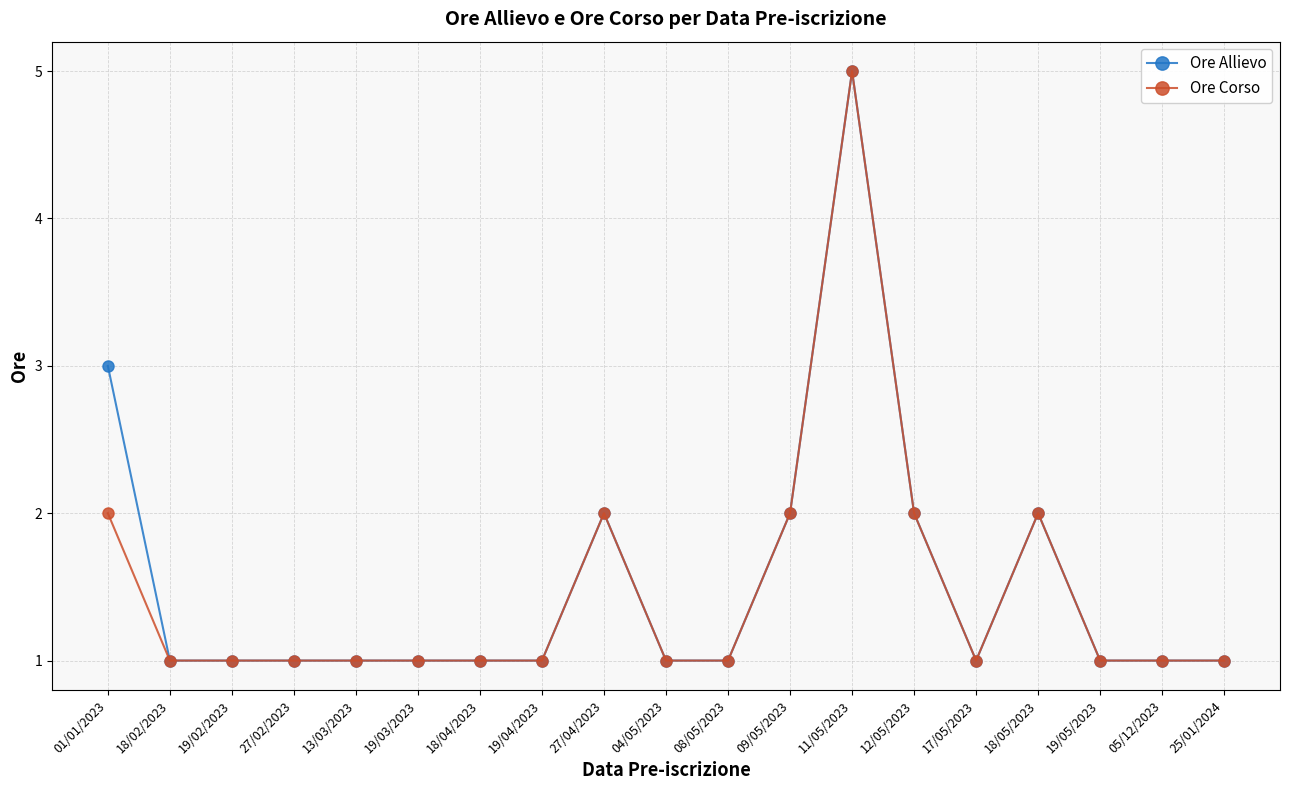

Count the number of data series in this chart.

2